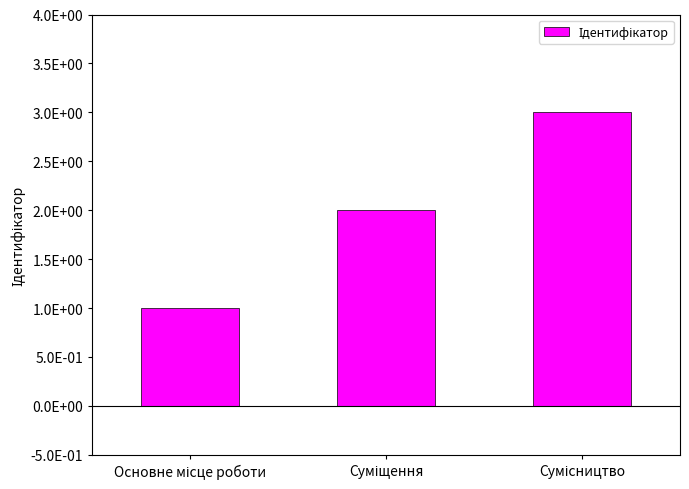

Does the chart contain any negative values?

No